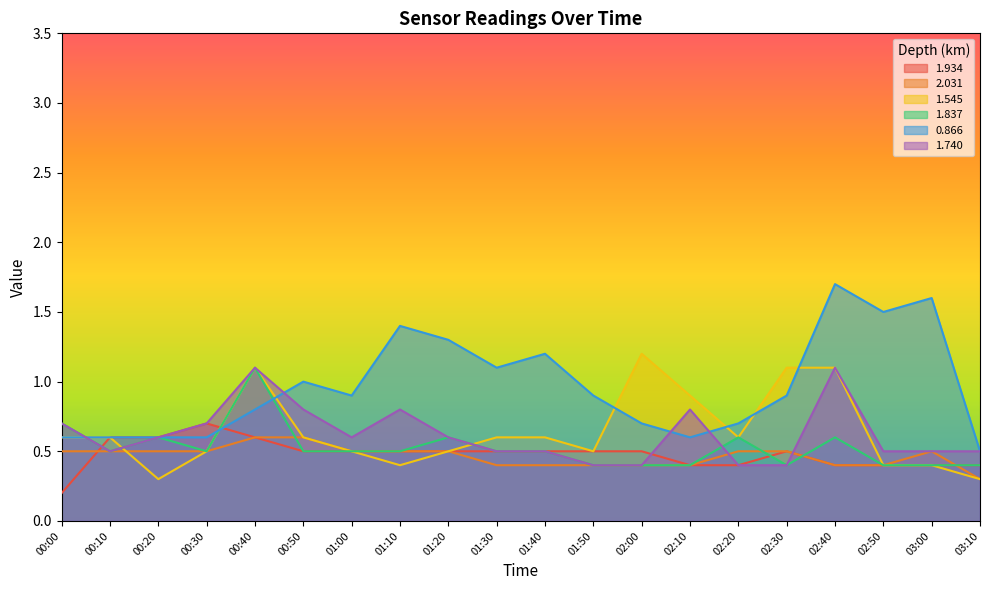

Which series has the largest range (max minus min)?

0.866